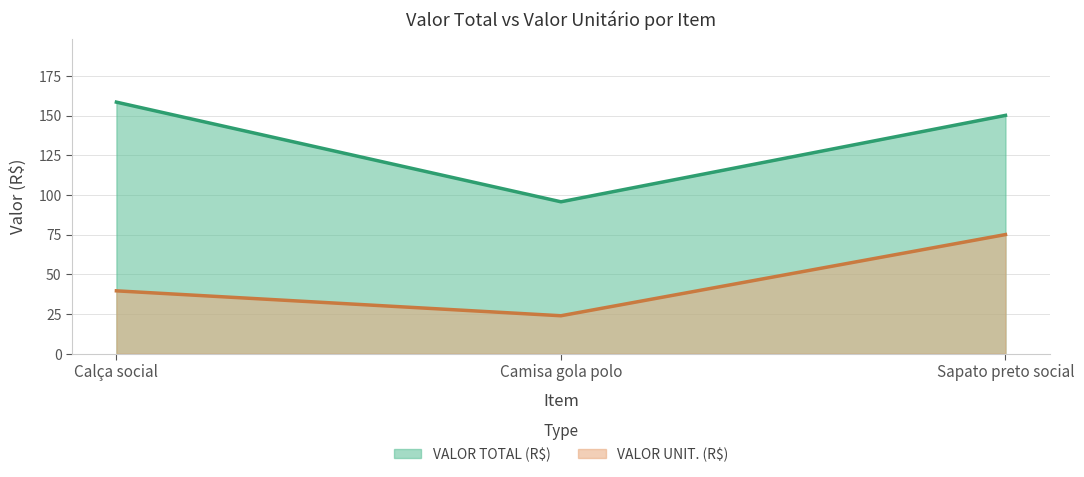

What is the maximum value shown in the chart?

158.4